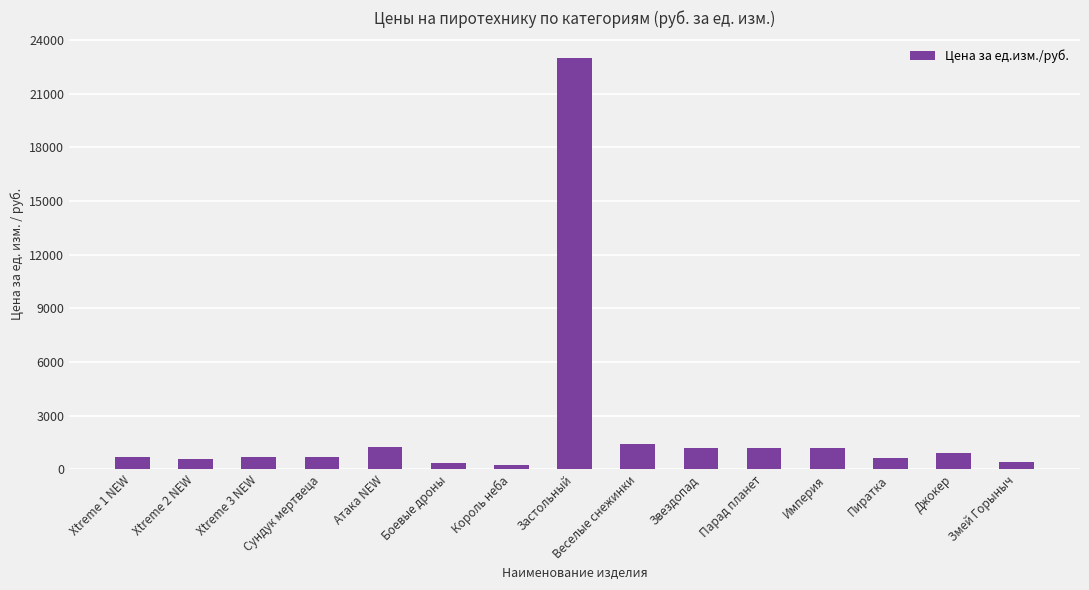

The value at Империя is 1215. True or false?

True